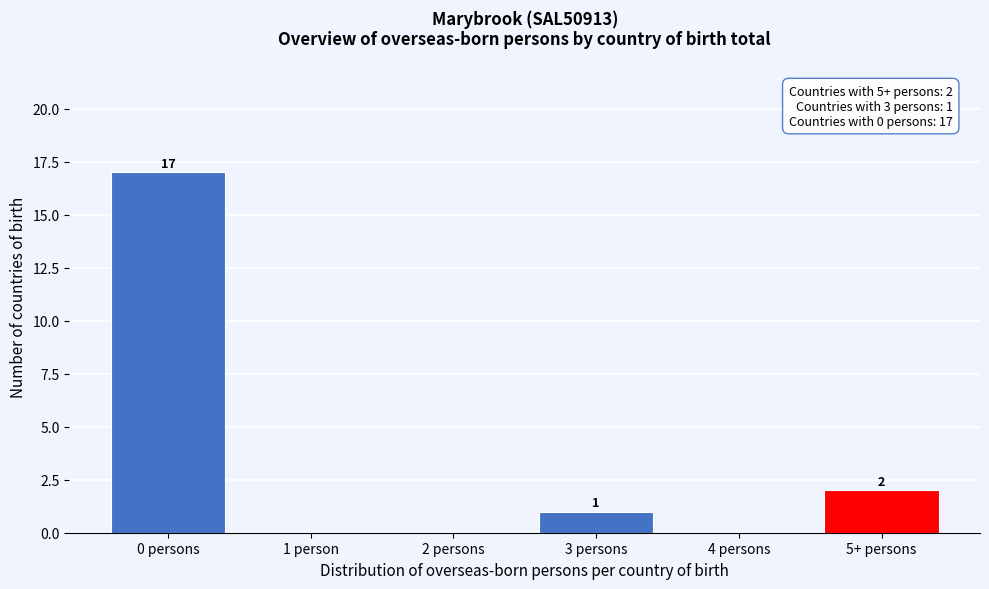

Reading left to right, transcribe all the data shown in this chart.

0 persons=17	1 person=0	2 persons=0	3 persons=1	4 persons=0	5+ persons=2